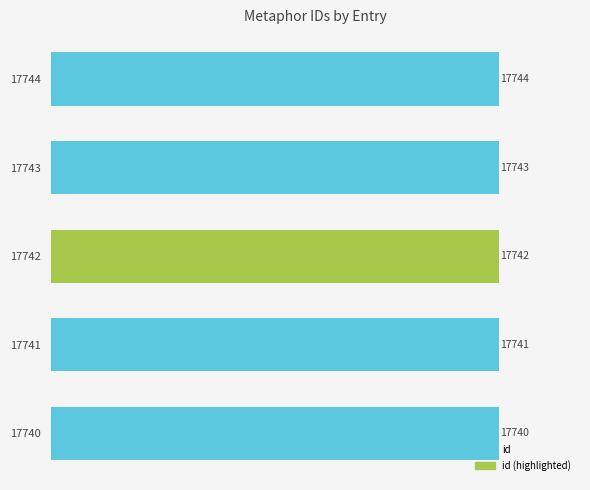

How many series are shown in this chart?

1